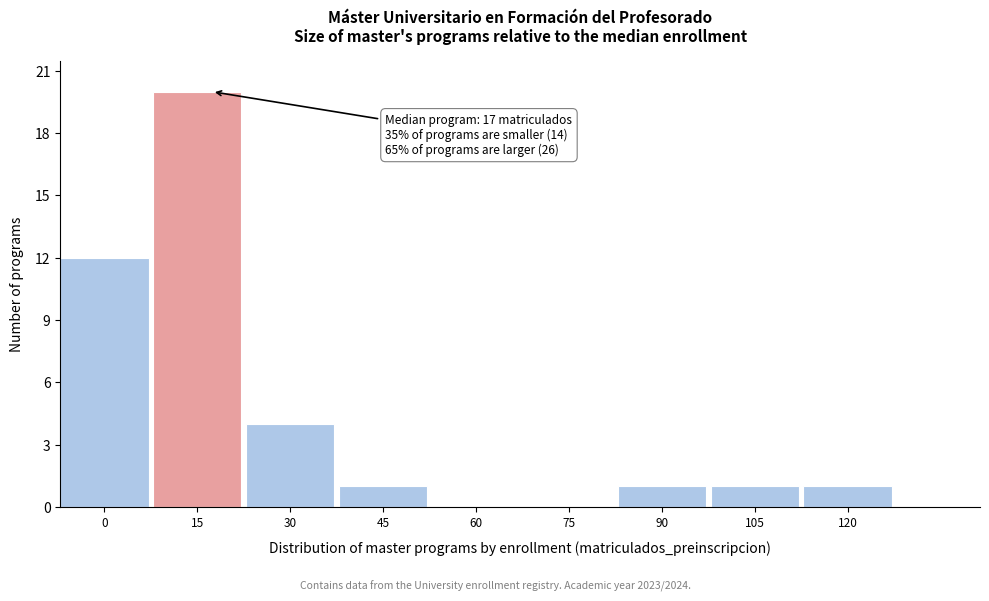

Reading right to left, transcribe all the data shown in this chart.

120=1	105=1	90=1	75=0	60=0	45=1	30=4	15=20	0=12